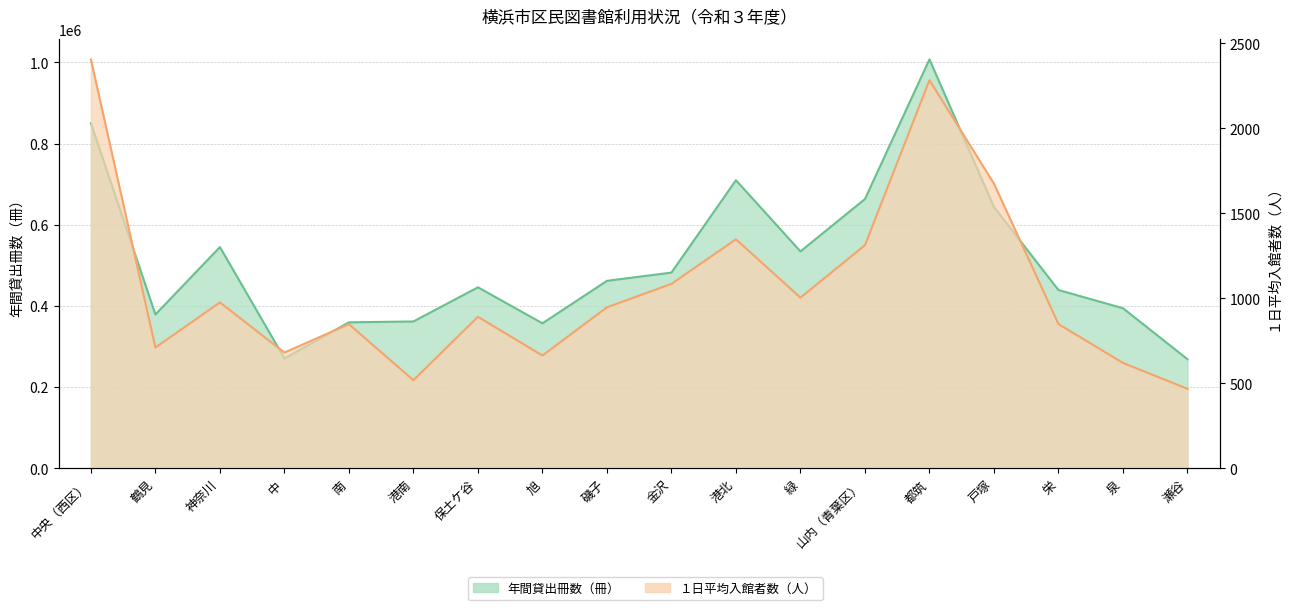

Reading left to right, transcribe all the data shown in this chart.

年間貸出冊数（冊）: 850005.0	379045.0	545108.0	270938.0	359792.0	361905.0	445997.0	357317.0	461892.0	482209.0	709639.0	534427.0	663293.0	1007175.0	643681.0	439326.0	394482.0	268911.0
１日平均入館者数（人）: 2406.1	711.1	976.6	681.6	848.9	518.9	892.1	664.2	947.5	1085.8	1347.9	1004.7	1312.9	2283.6	1675.3	849.3	620.9	468.4